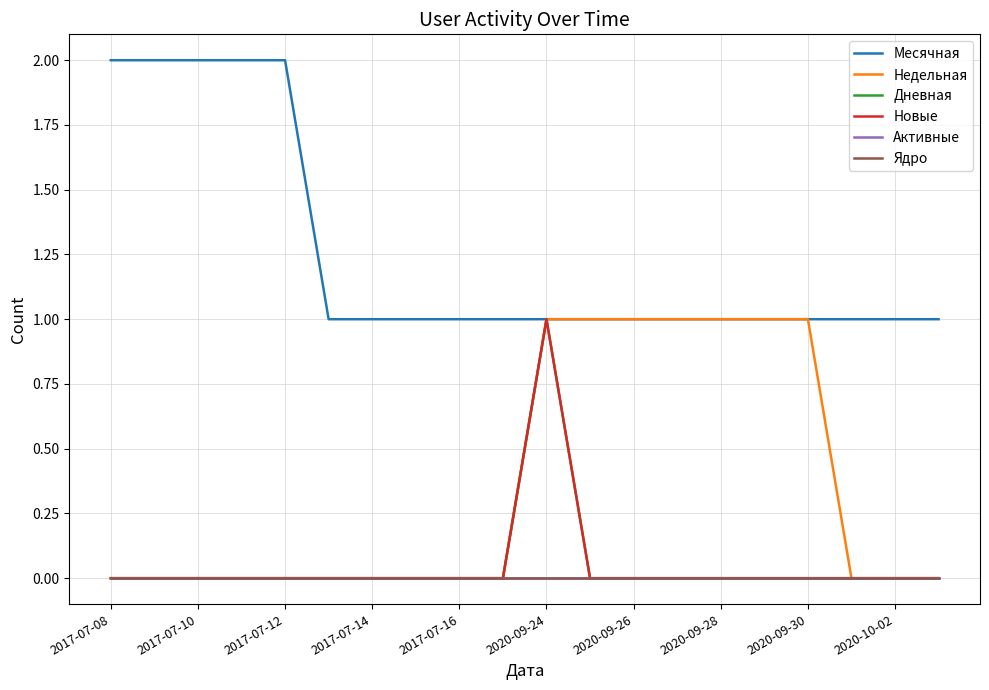

At which label does Ядро reach its minimum?

2017-07-08